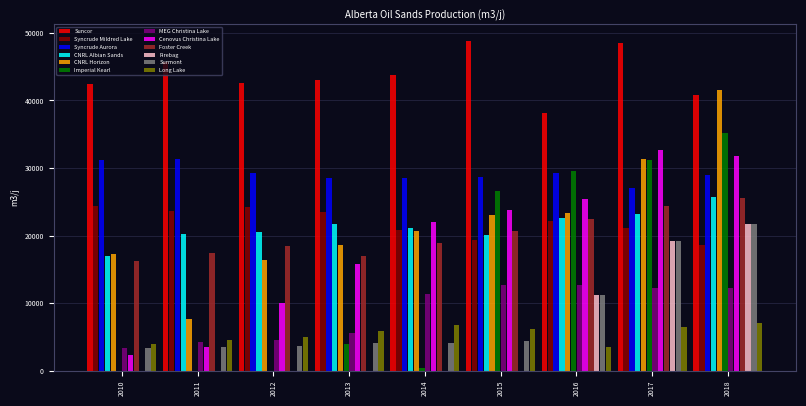

What is the sum of the Syncrude Aurora values at 2010 and 2013?

59659.7